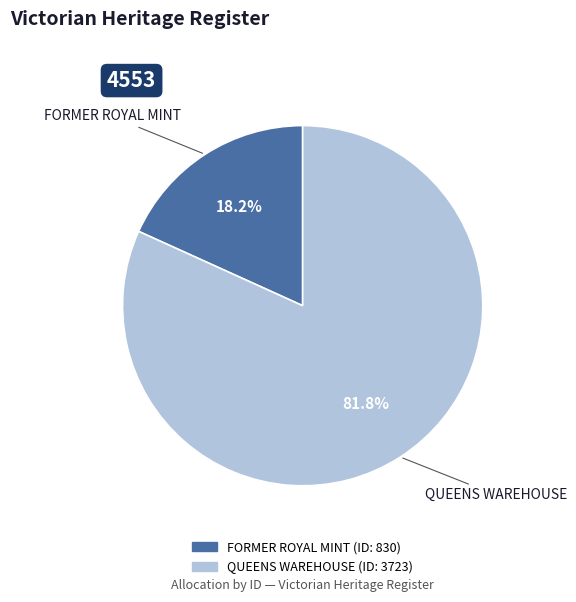

To the nearest percent, what is the difference between the QUEENS WAREHOUSE and FORMER ROYAL MINT slice percentages?

64%